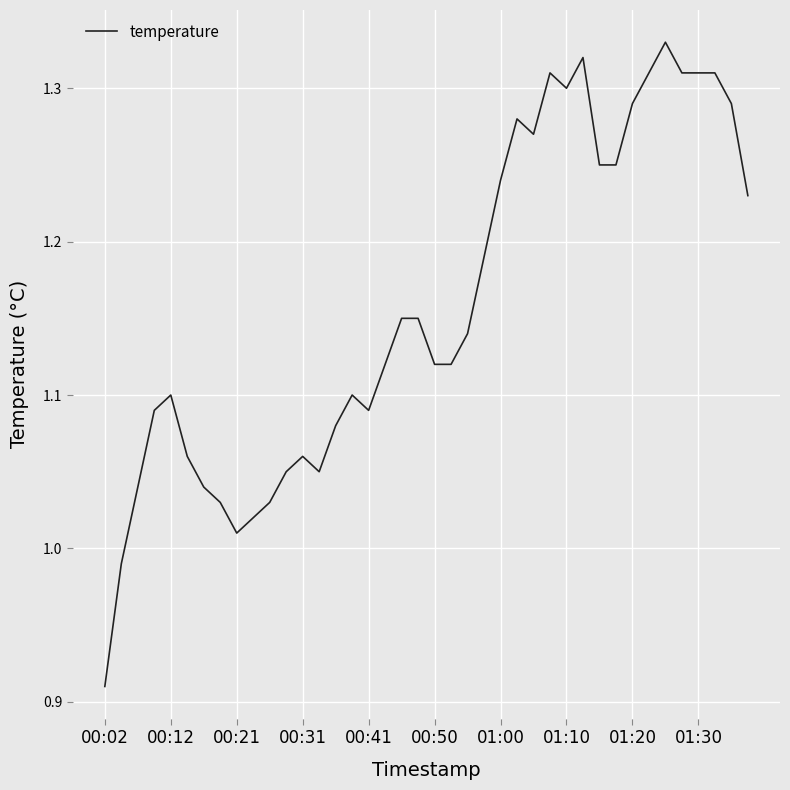

What is the difference between the maximum and minimum values?

0.4